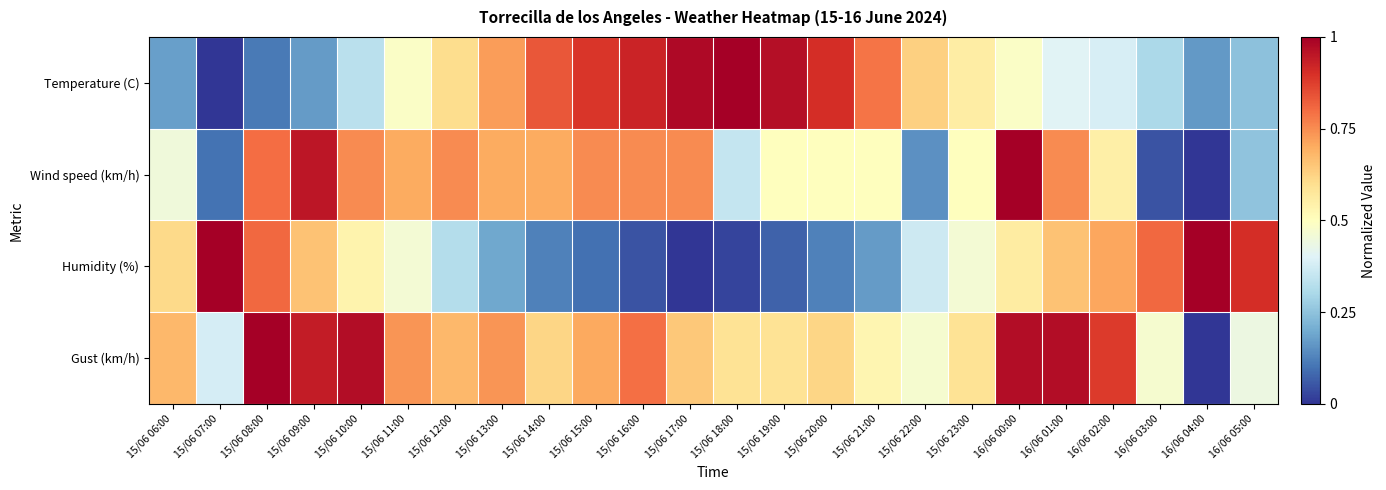

At which category is the sum across all series the highest?

16/06 00:00